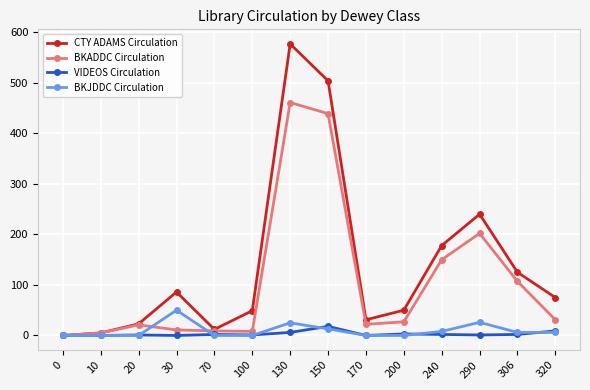

At which label does CTY ADAMS Circulation reach its peak?

130